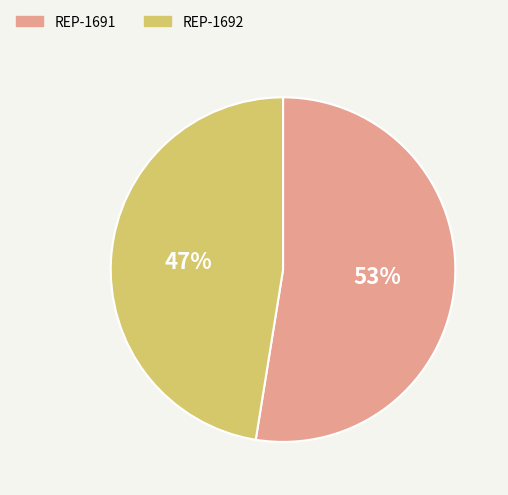

What is the largest slice in the pie chart?

REP-1691